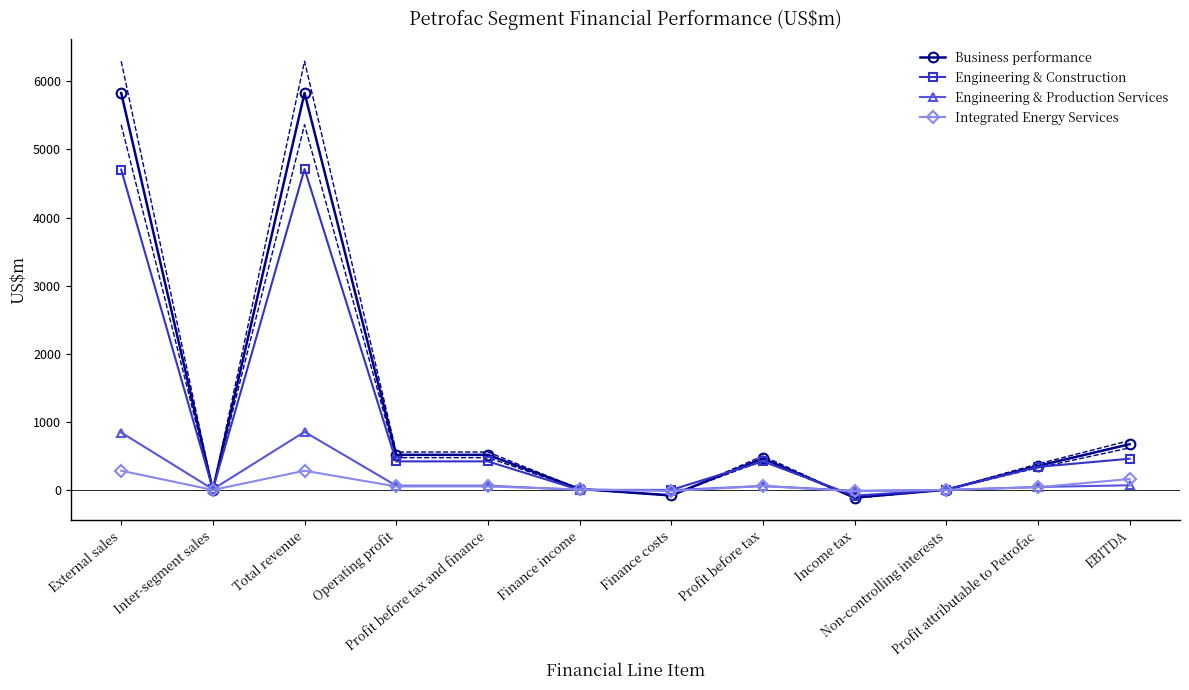

Reading left to right, transcribe all the data shown in this chart.

Business performance: 5829	0	5829	515	515	14	-81	463	-113	3	353	671
Engineering & Construction: 4704	9	4713	419	419	0	0	419	-85	4	338	458
Engineering & Production Services: 843	10	853	62	62	0	-4	58	-13	-2	43	68
Integrated Energy Services: 282	0	282	51	51	8	-16	58	-20	1	39	160